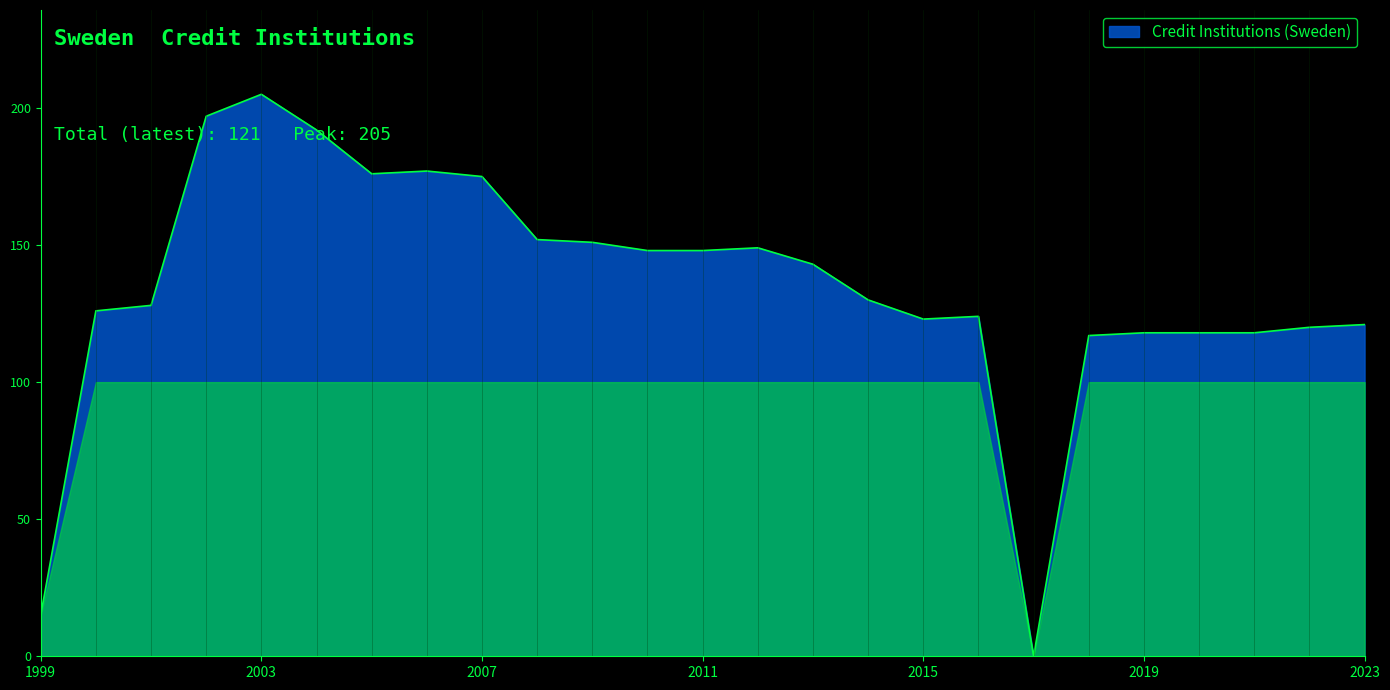

What is the greatest value displayed?

205